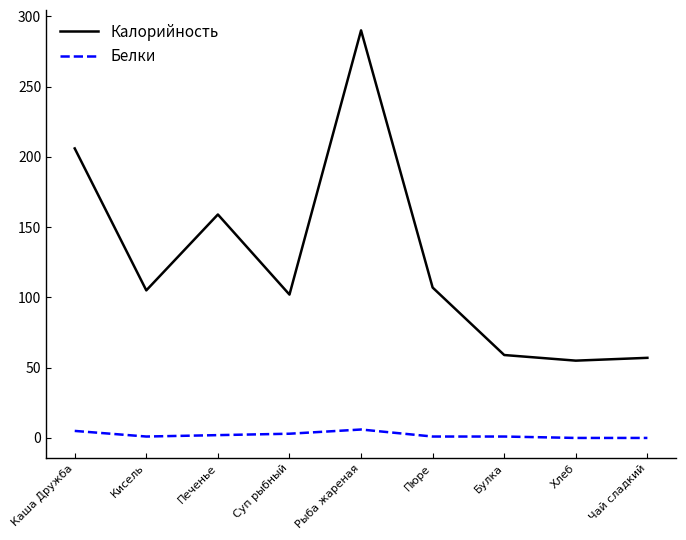

Between Каша Дружба and Булка, which series saw the biggest shift?

Калорийность